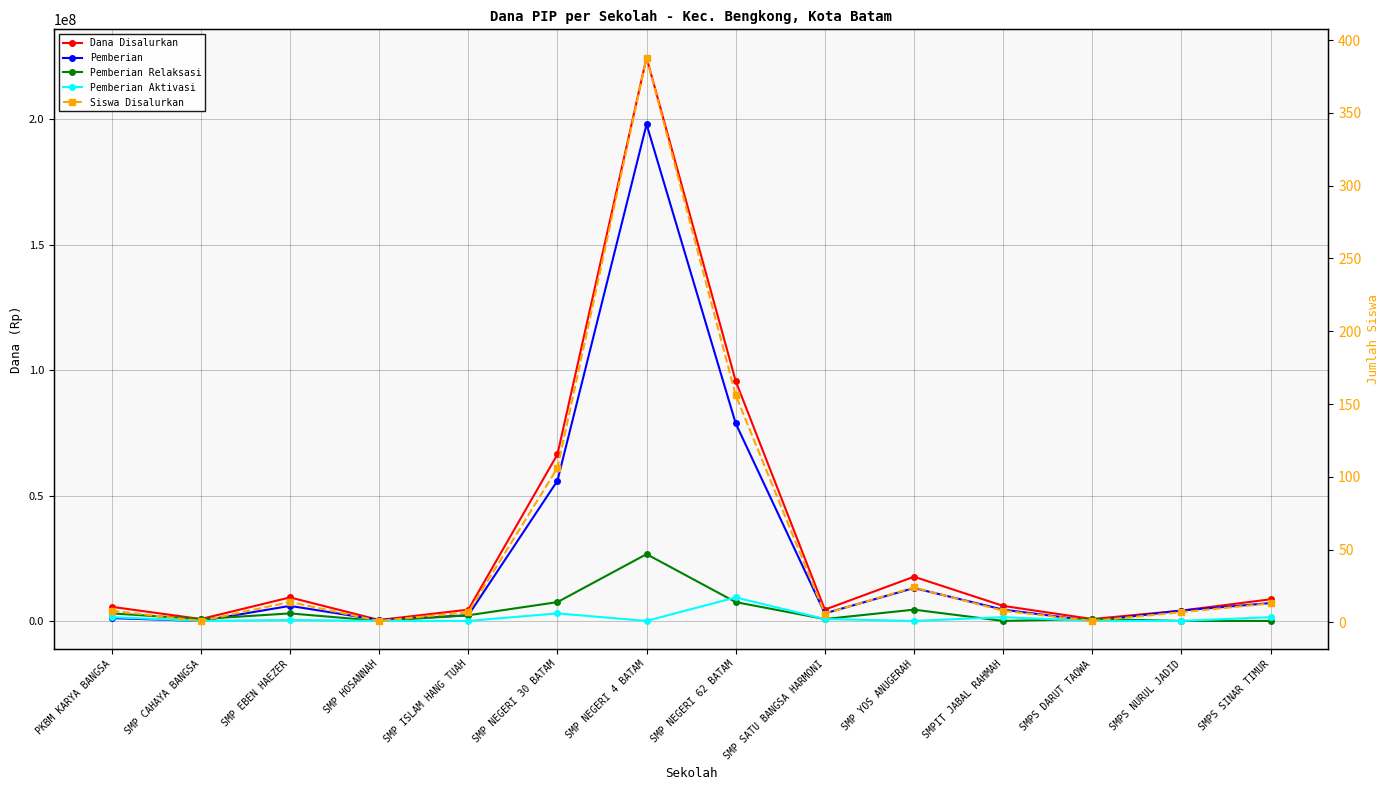

List the series in order of their peak value, lowest first.

Siswa Disalurkan, Pemberian Aktivasi, Pemberian Relaksasi, Pemberian, Dana Disalurkan